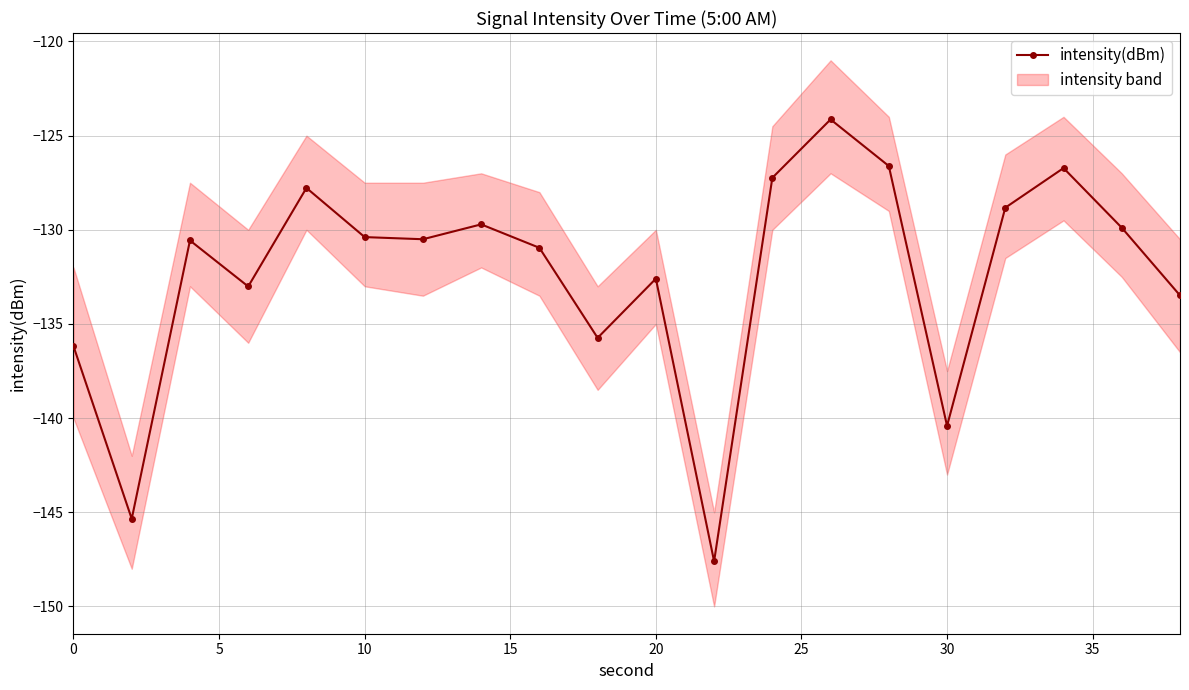

How many lines are shown in the chart?

1